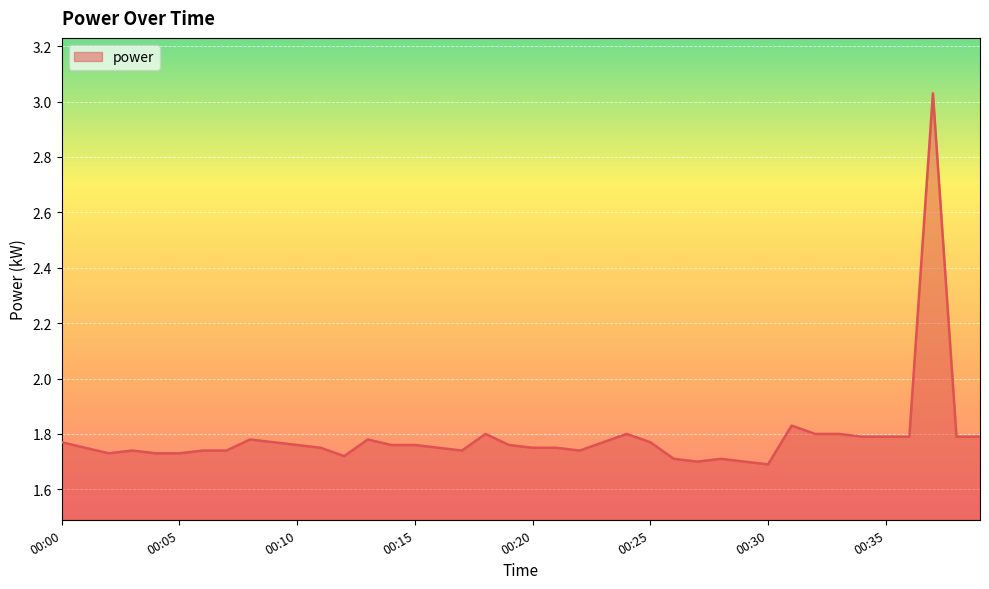

What is the difference between the maximum and minimum values?

1.3